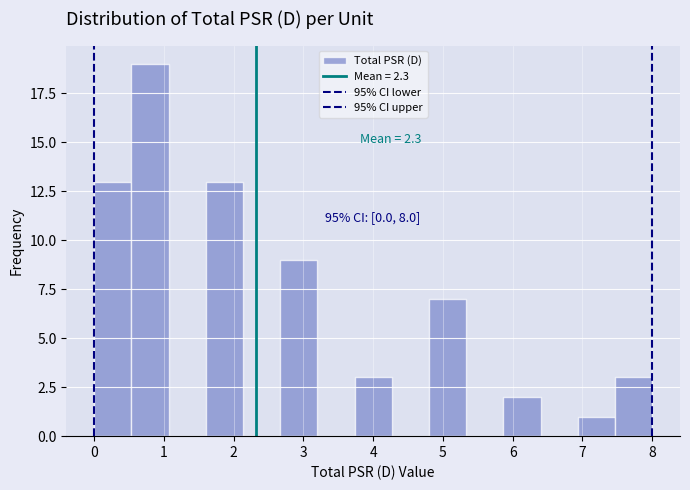

Which range on the x-axis has the tallest bar?

0.5 to 1.1